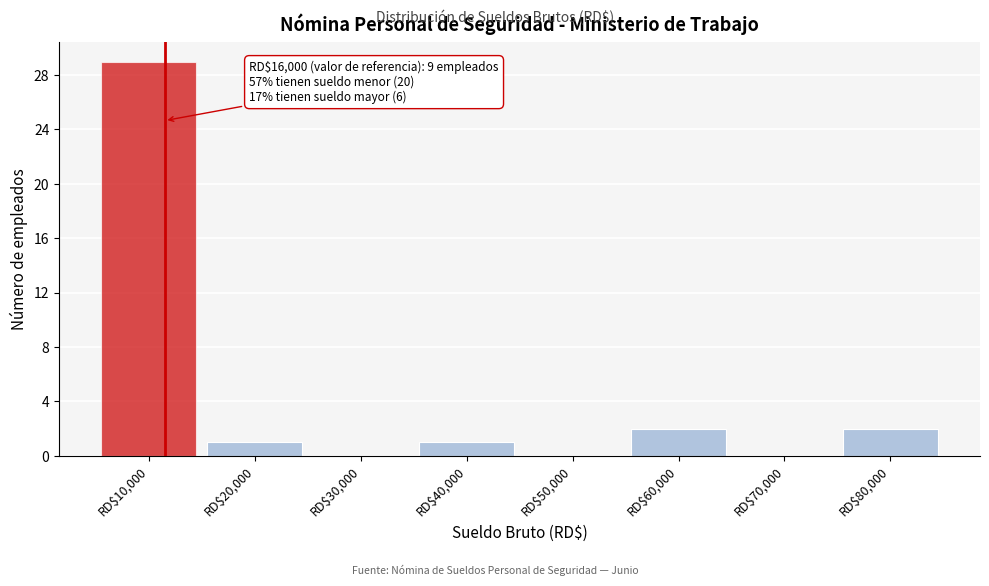

What is the sum of all values?

35